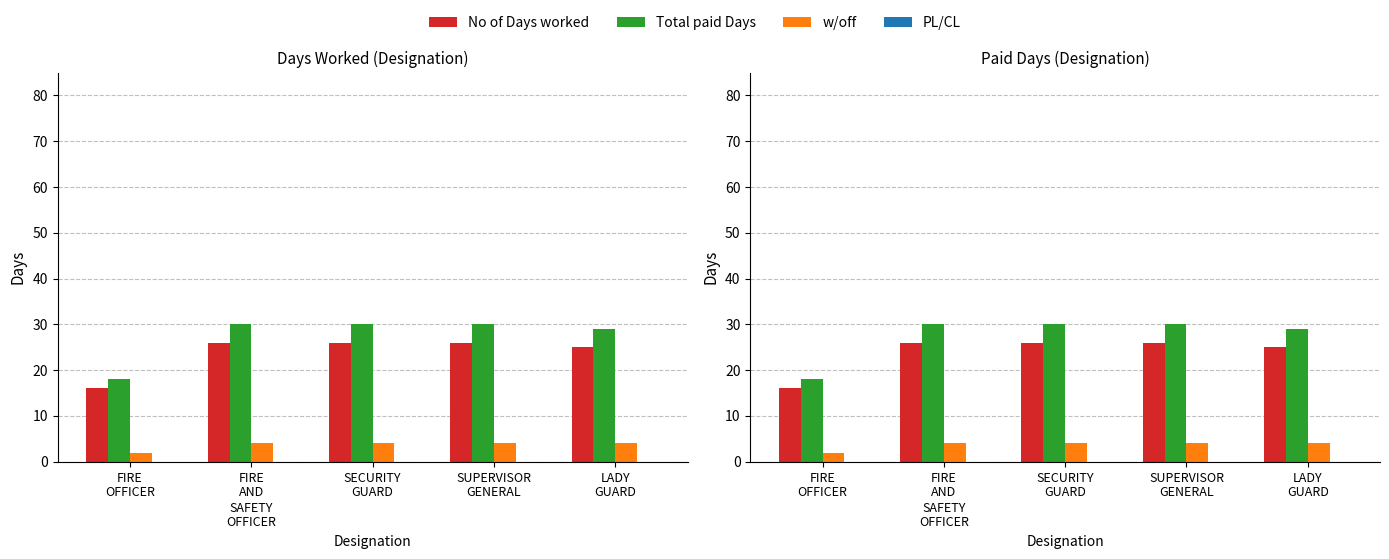

How many bars are there in each group?

4